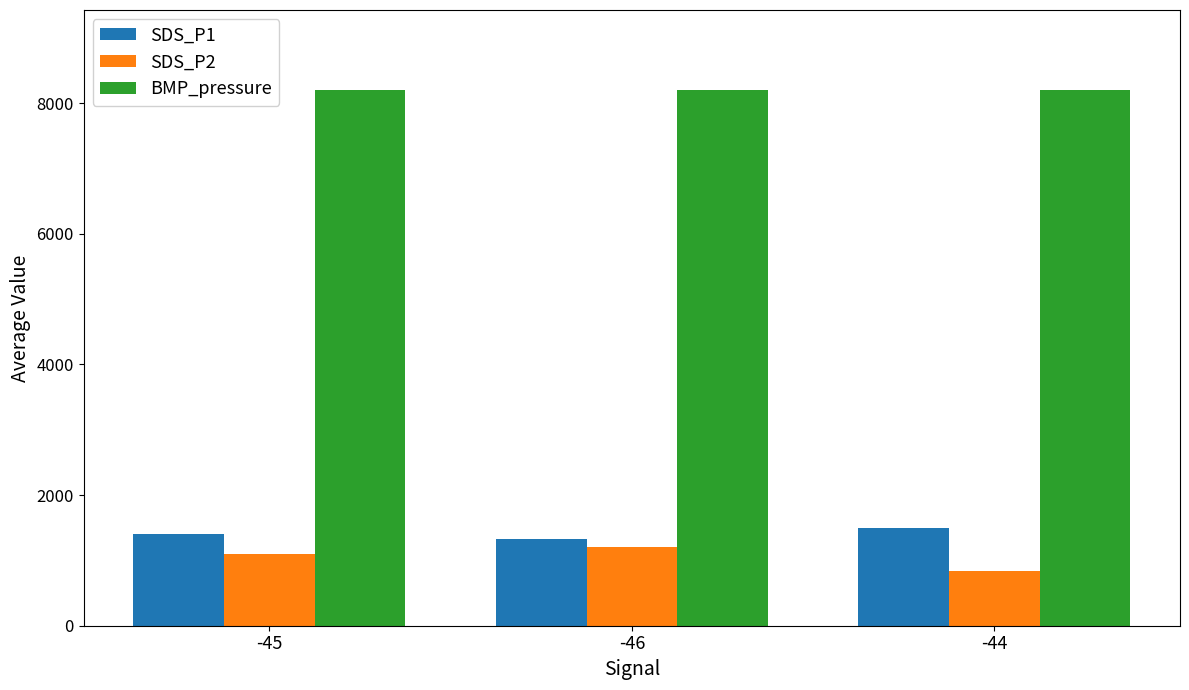

How many data points does each series have?

3